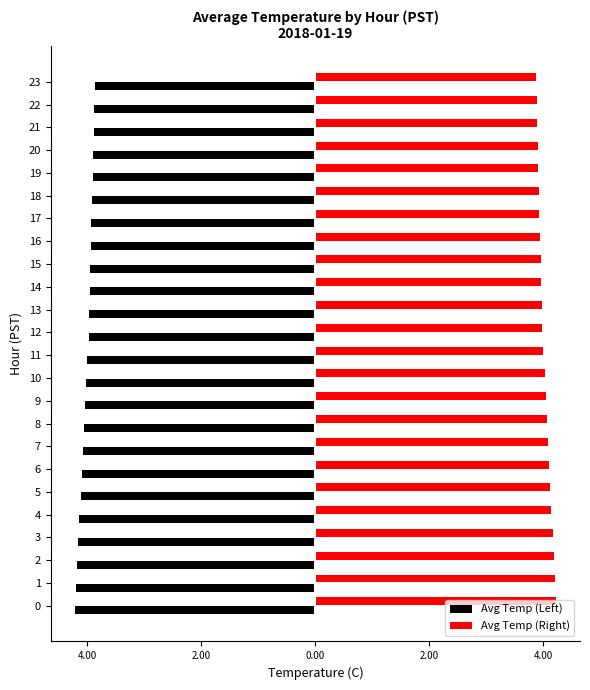

The Avg Temp (Right) series shows 6.1 at 21. True or false?

False